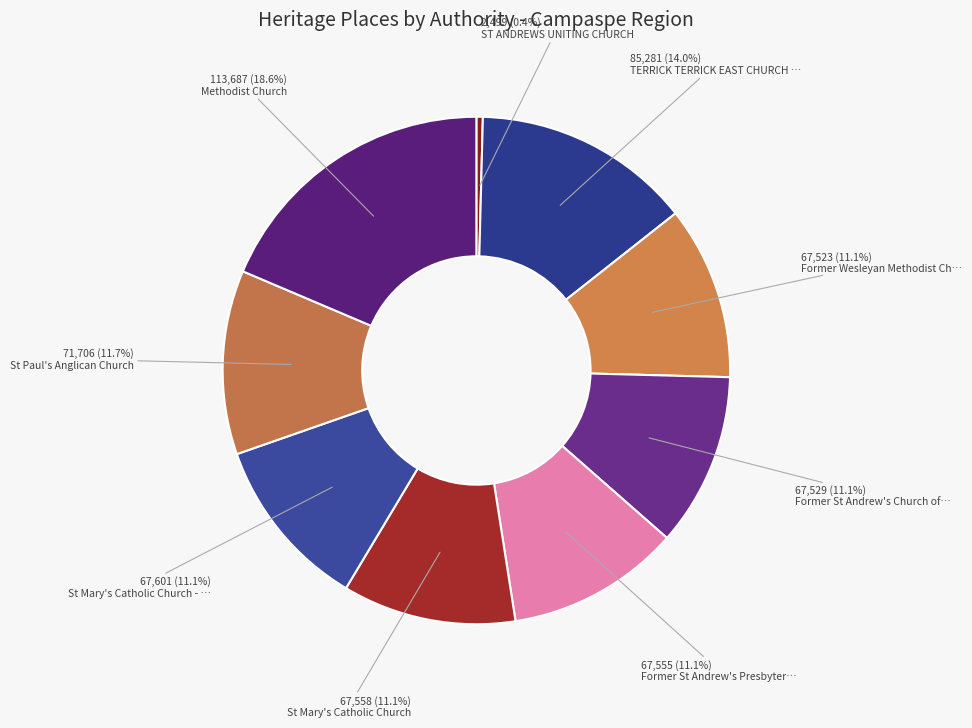

How many slices are in this pie chart?

9